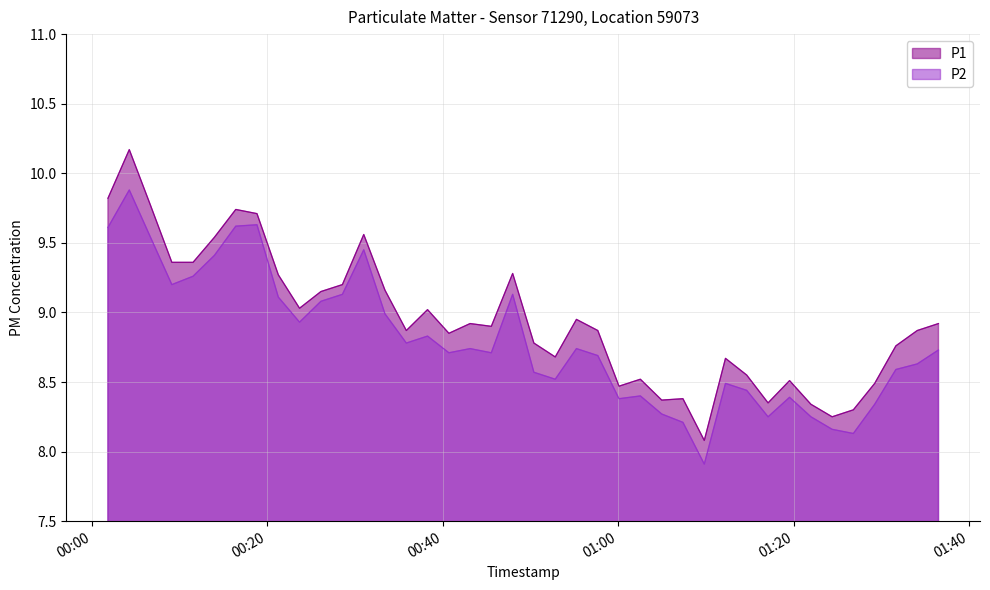

At which label does P2 reach its minimum?

2023-12-04T01:09:49